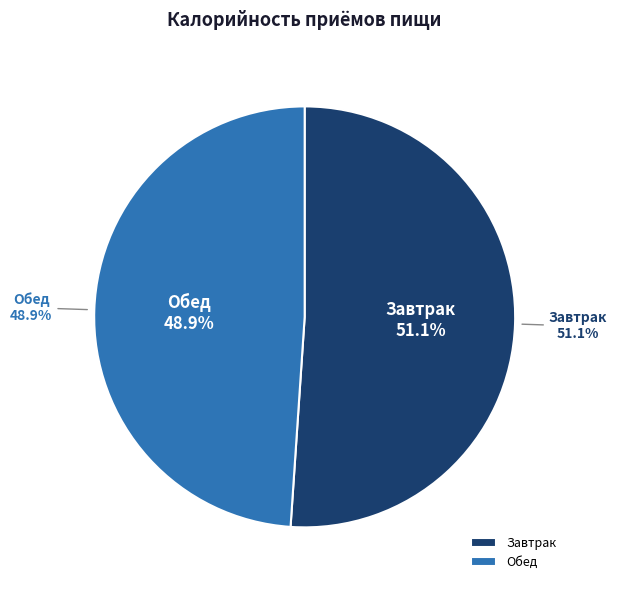

To the nearest percent, what percentage of the pie is Завтрак?

51%